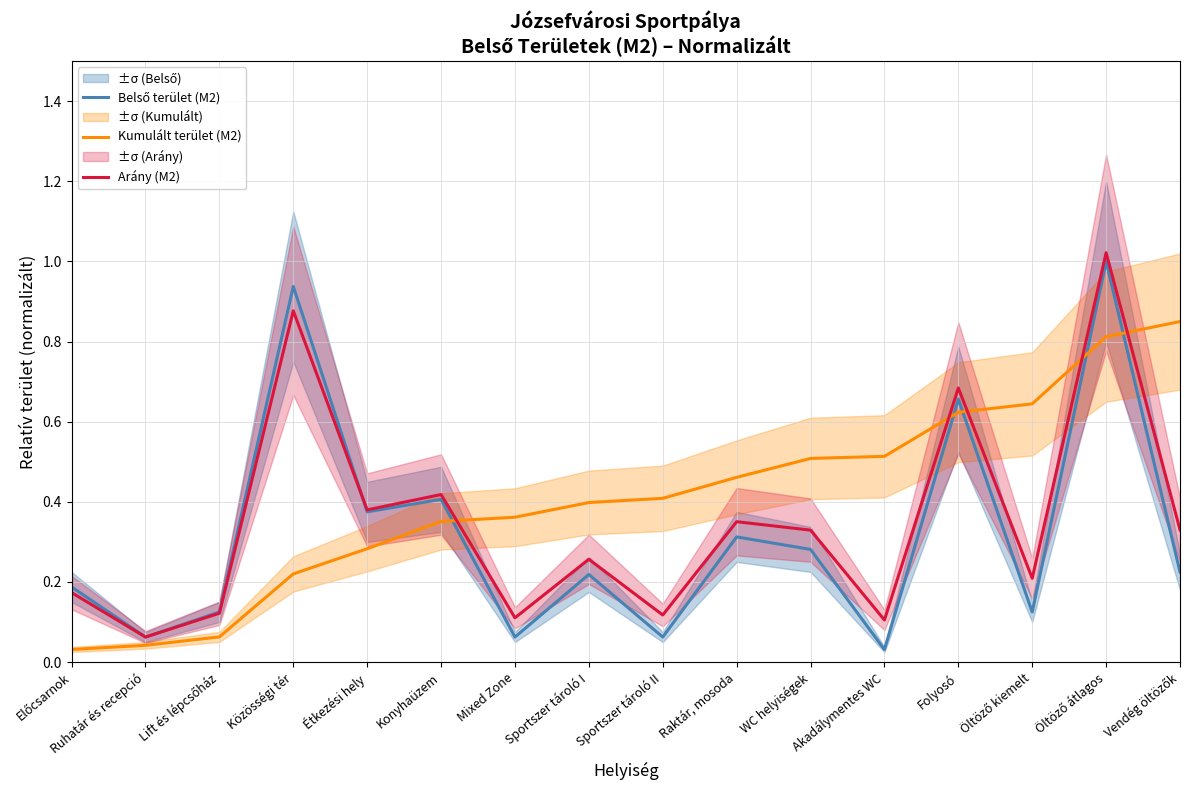

What is the value of the Kumulált terület (M2) point at the 16th from the left?

0.8